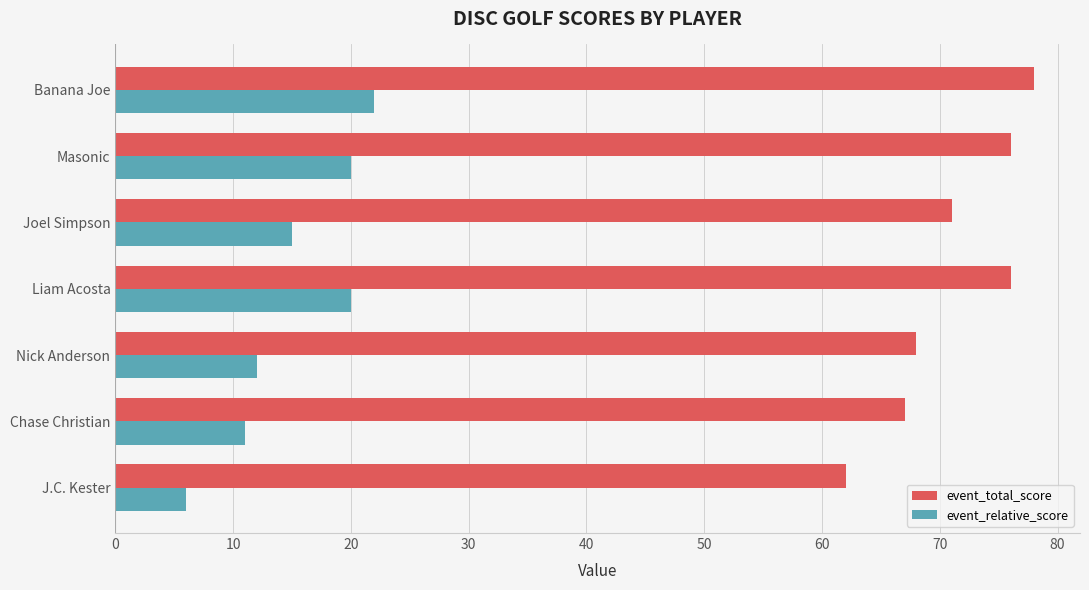

The event_total_score series shows 78 at Banana Joe. True or false?

True